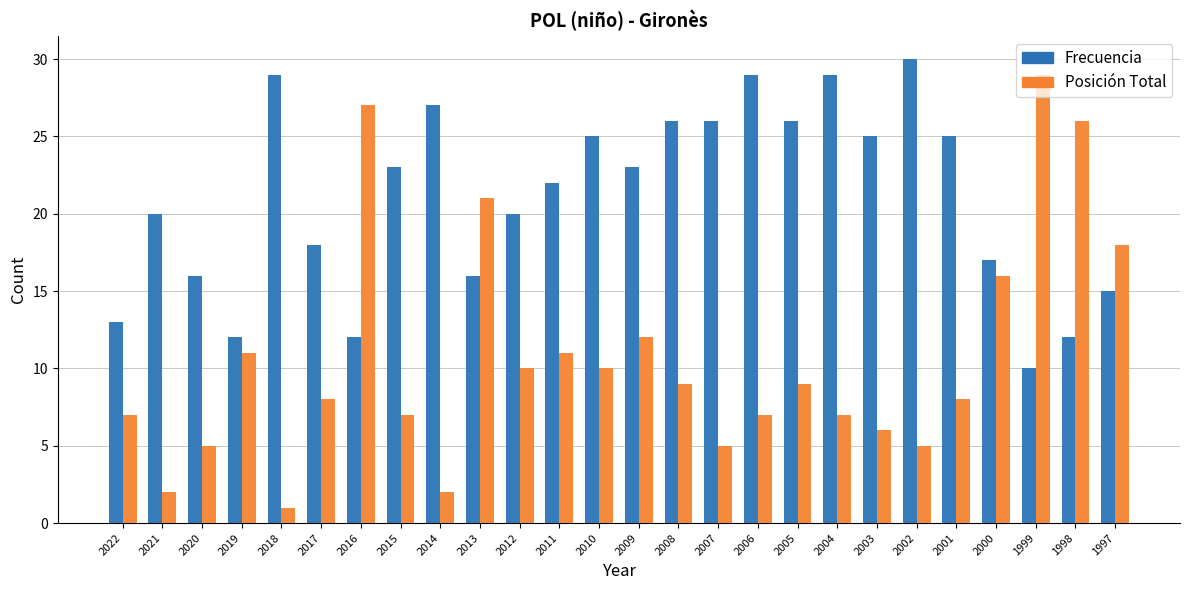

How many data points in Posición Total are less than 9?

13